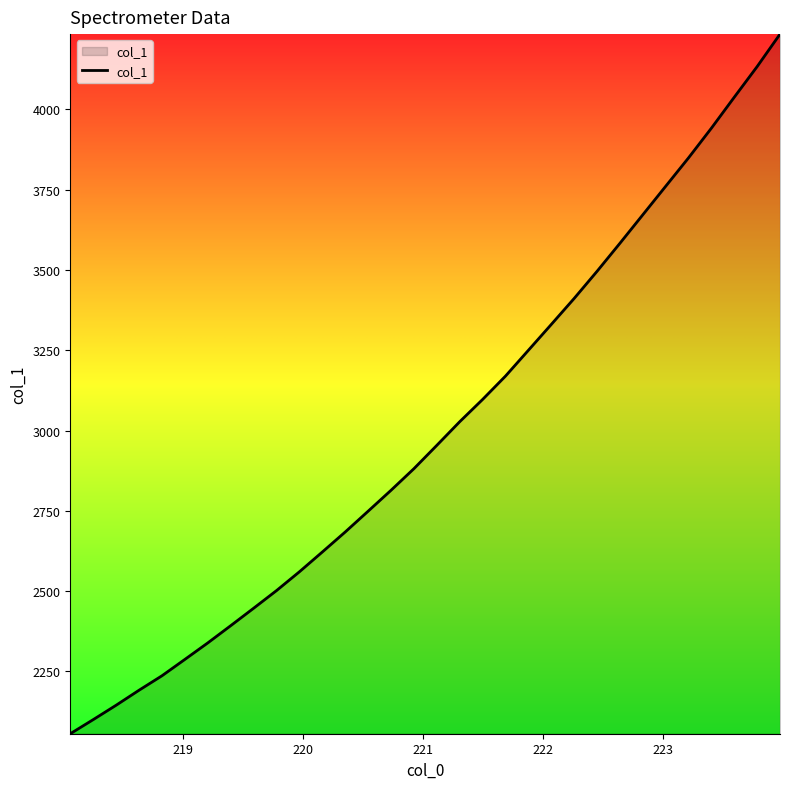

What is the difference between the maximum and minimum values?

2178.1